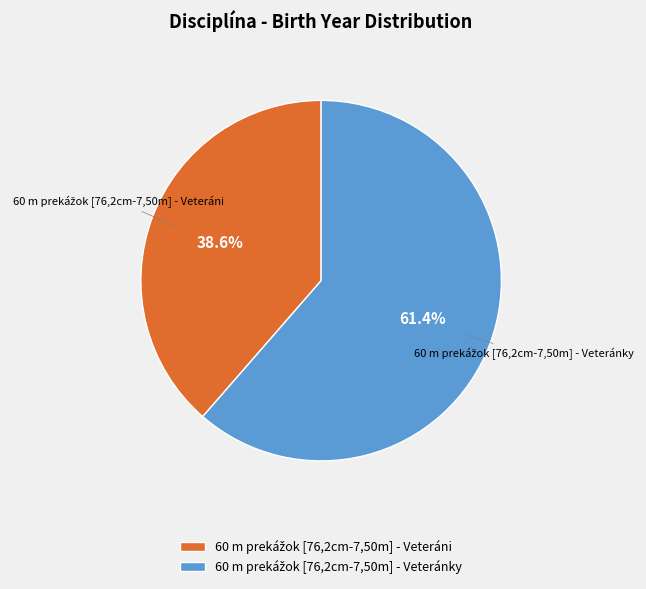

Is there any slice that represents more than half of the pie?

Yes